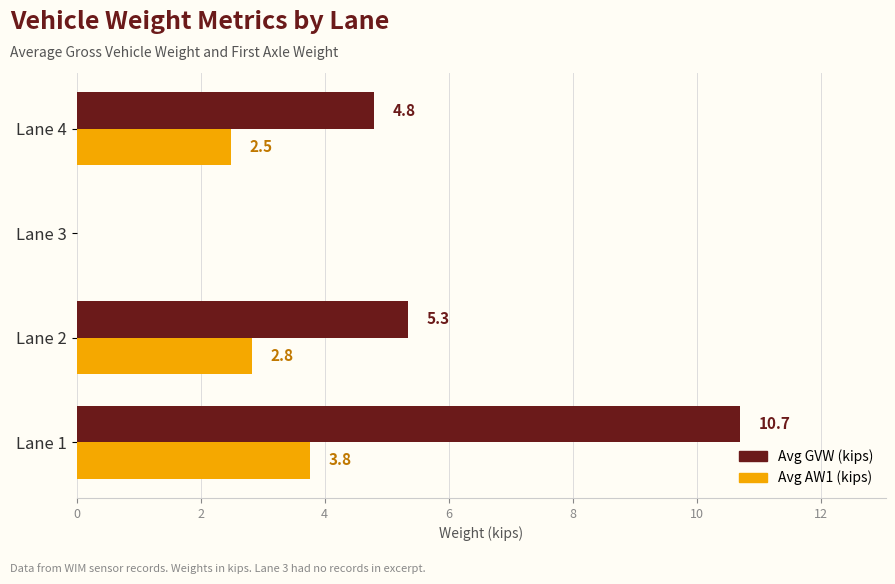

Which series has the largest total across all categories?

Avg GVW (kips)